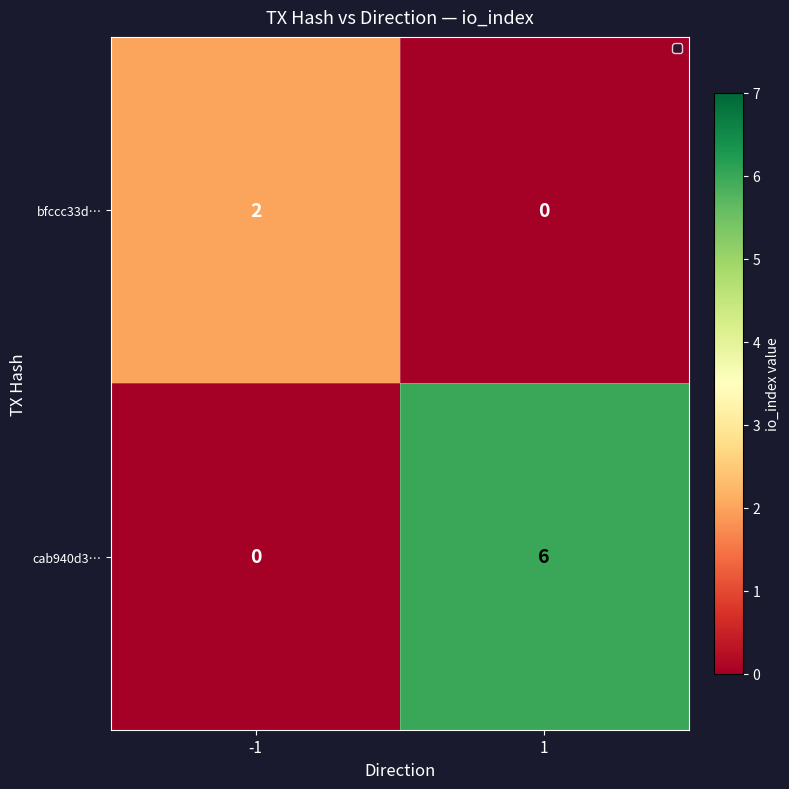

What is the maximum value shown in the chart?

6